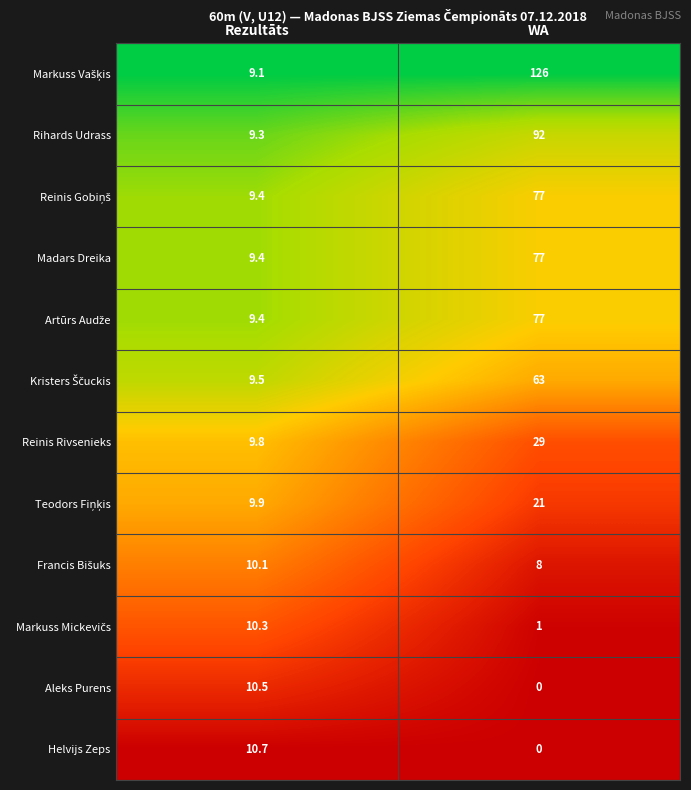

What is the sum of all Madars Dreika values?

86.4